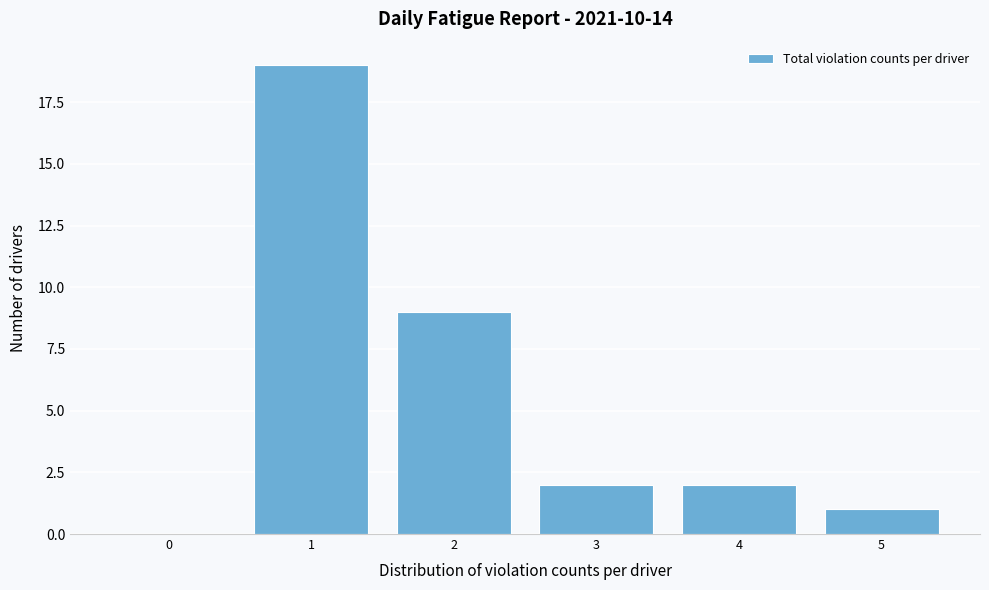

Which range on the x-axis has the tallest bar?

0.5 to 1.5